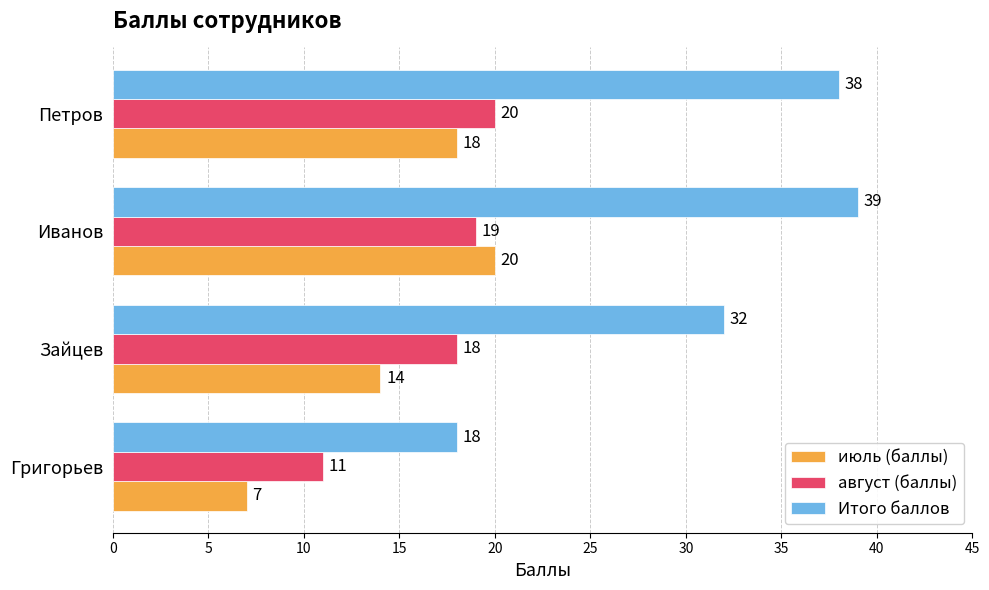

Where is август (баллы) nearest to the value 15?

Зайцев